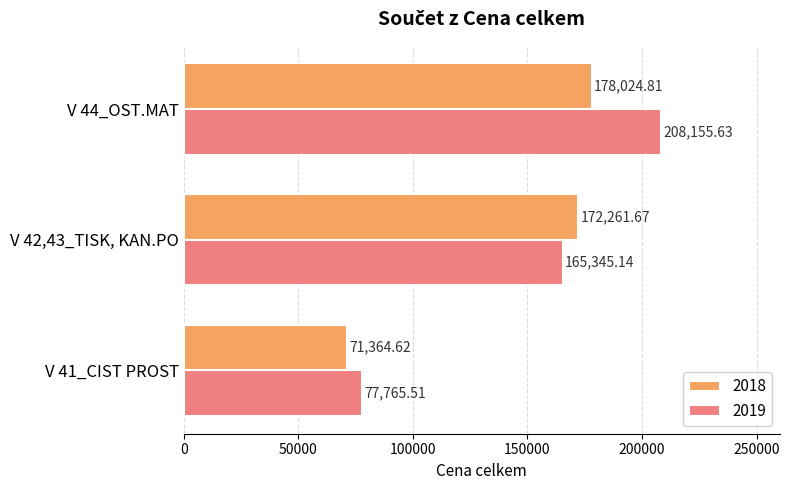

What is the lowest value of the 2019 series?

77765.5